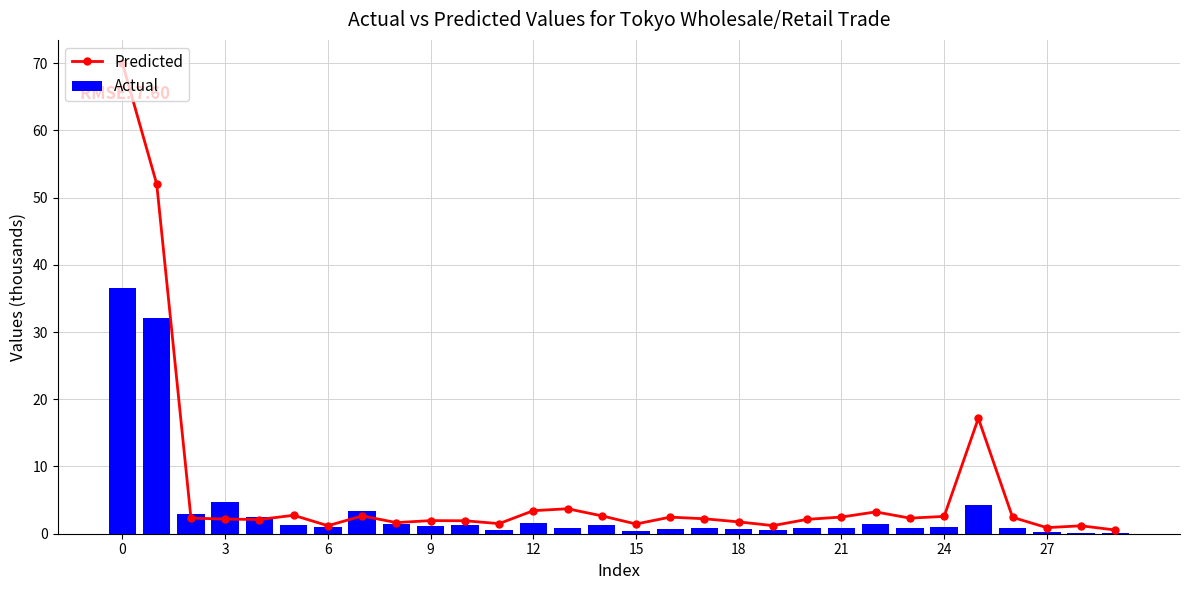

What is the approximate value of Predicted at 20?

2.1